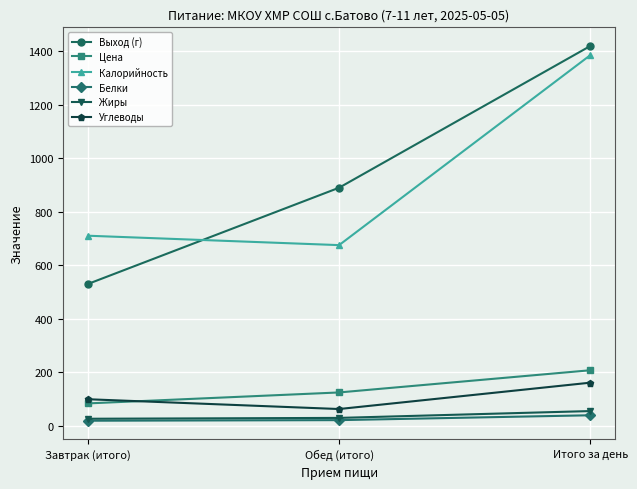

Where is Углеводы nearest to the value 111?

Завтрак (итого)